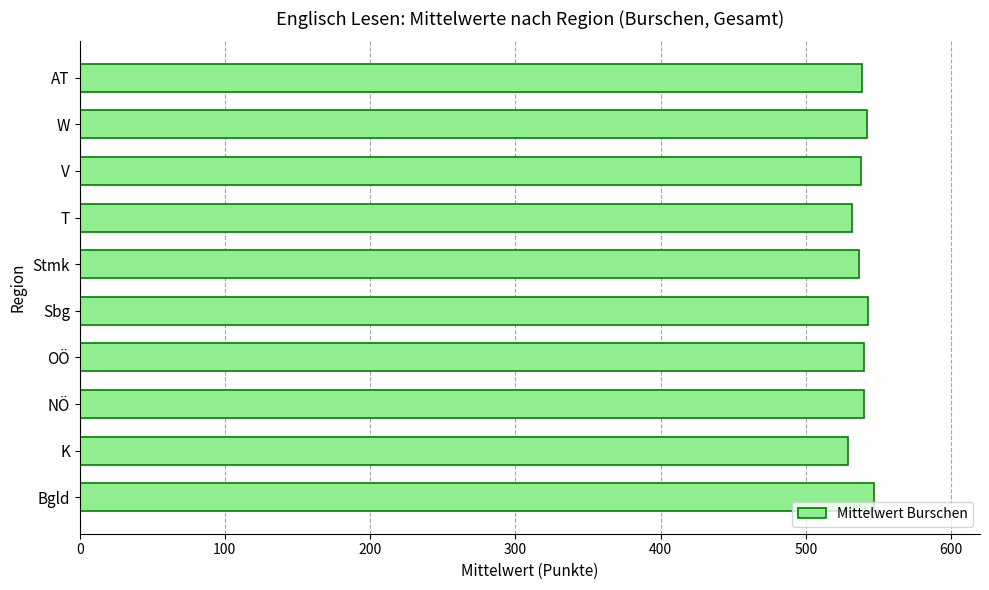

Are the bars horizontal?

Yes